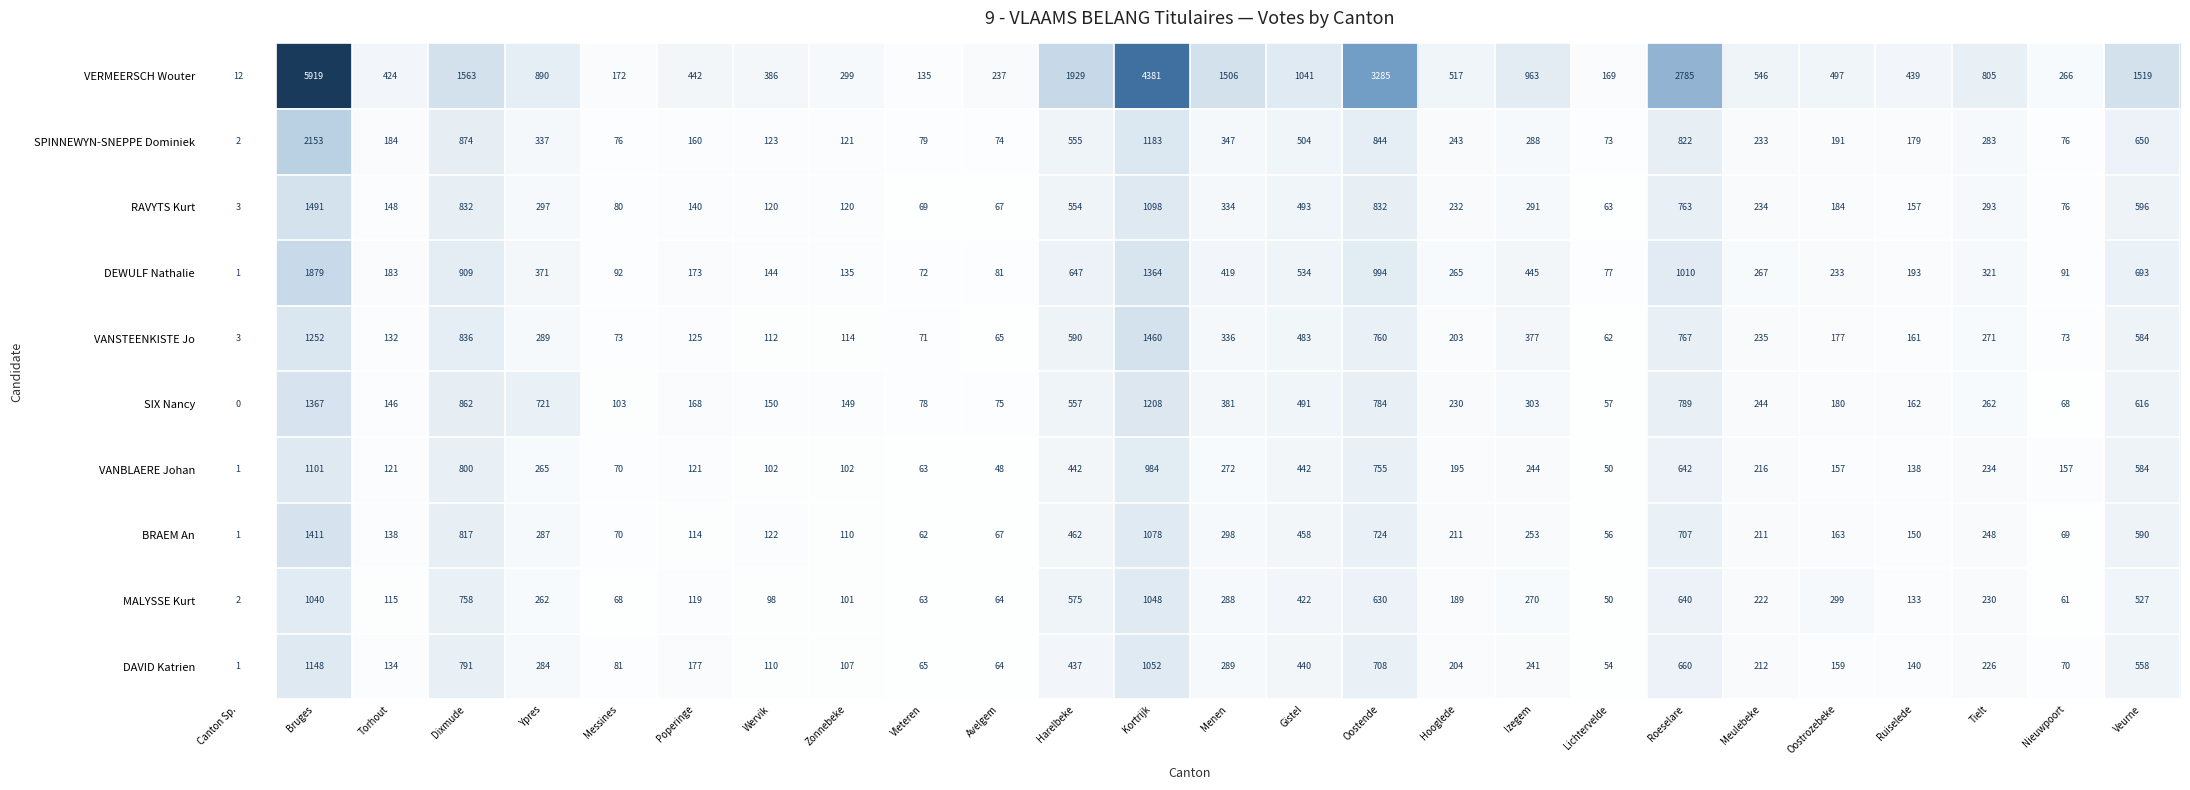

What is the difference between the second highest and minimum values in the DAVID Katrien series?

1051